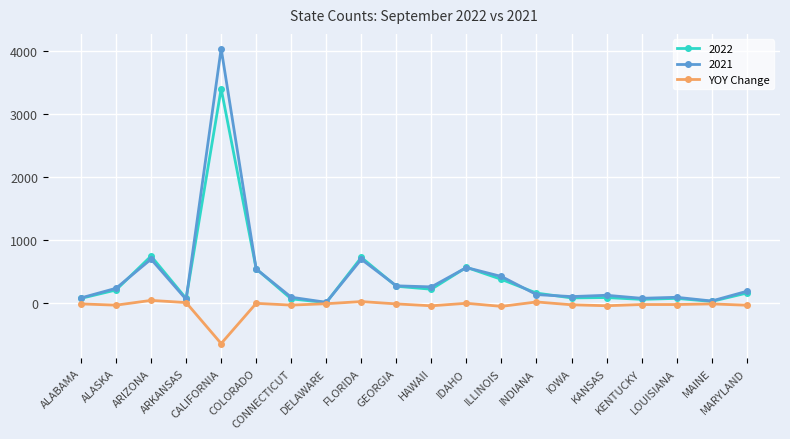

True or false: 2022 has more than 2 interior local peaks.

True